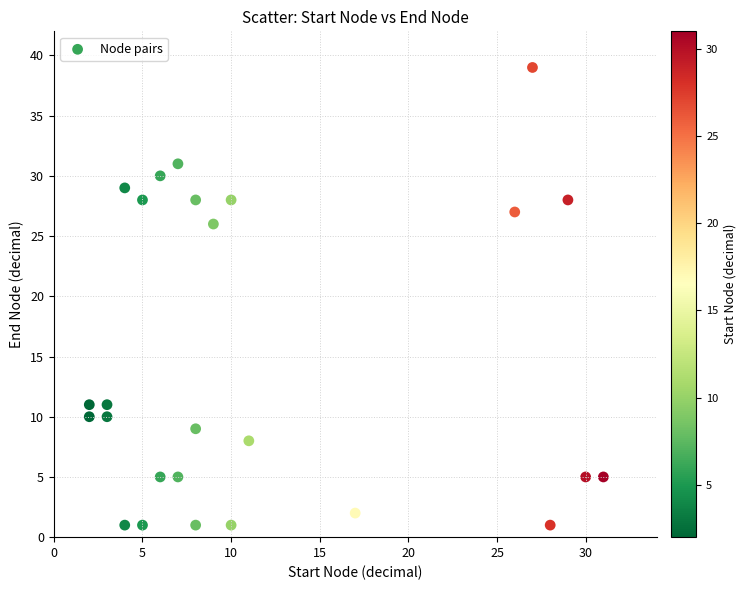

What is the range of X values (max minus min)?

29